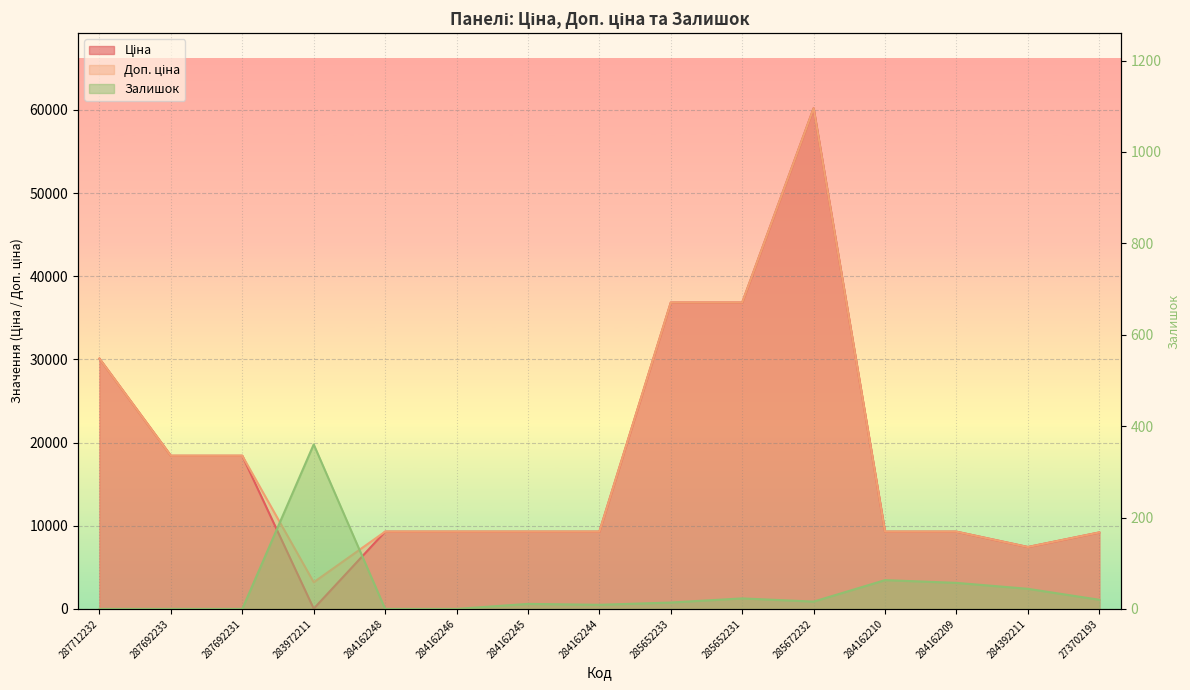

What is the spread (max minus min) of values at 285672232?

60189.6